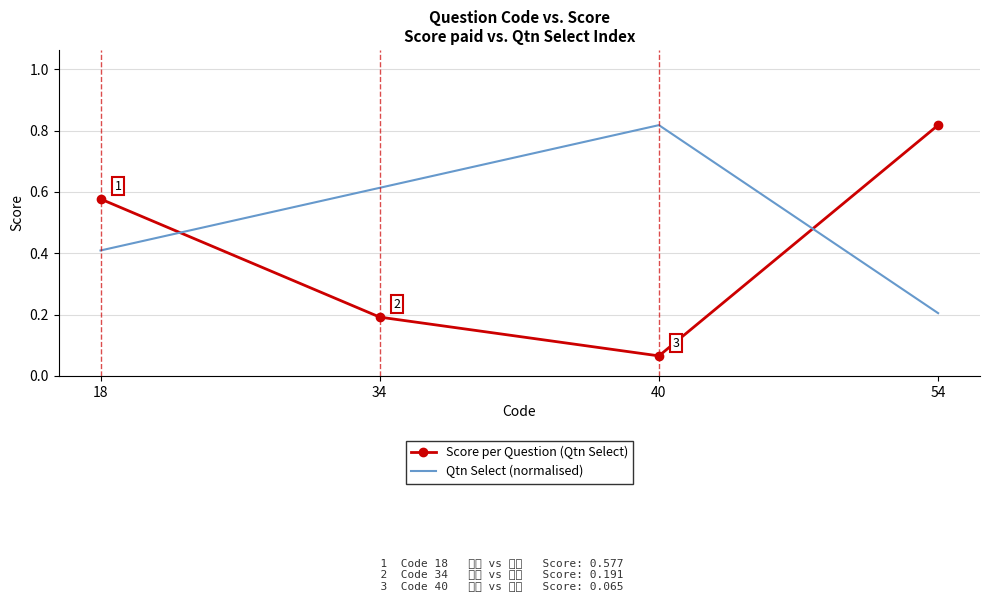

True or false: Qtn Select (normalised) and Score per Question (Qtn Select) cross at least once.

True